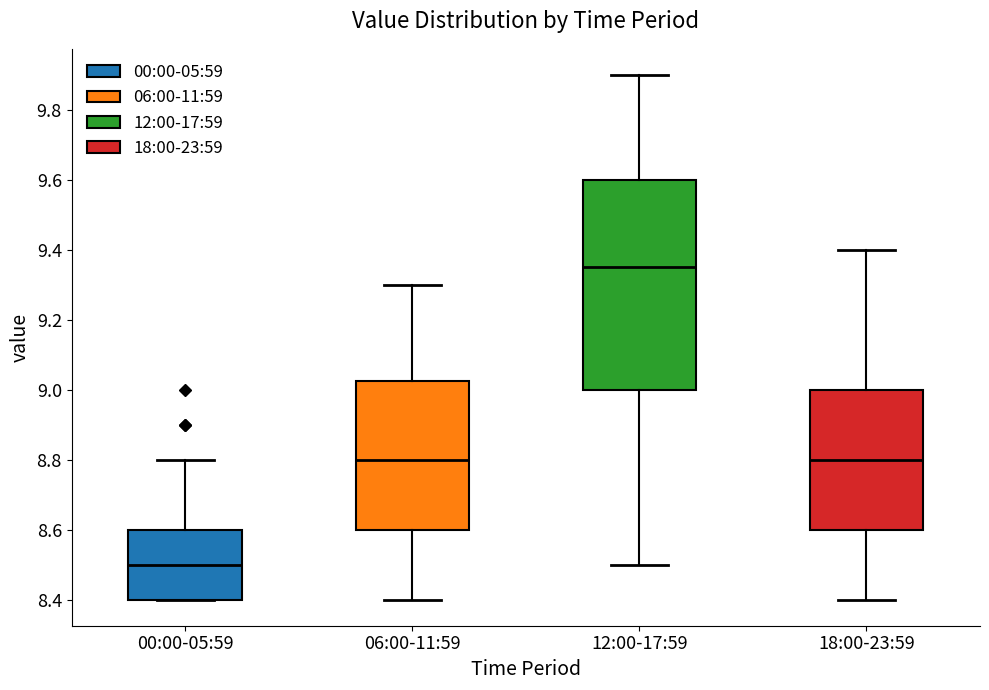

Which box has the lowest median line?

00:00-05:59